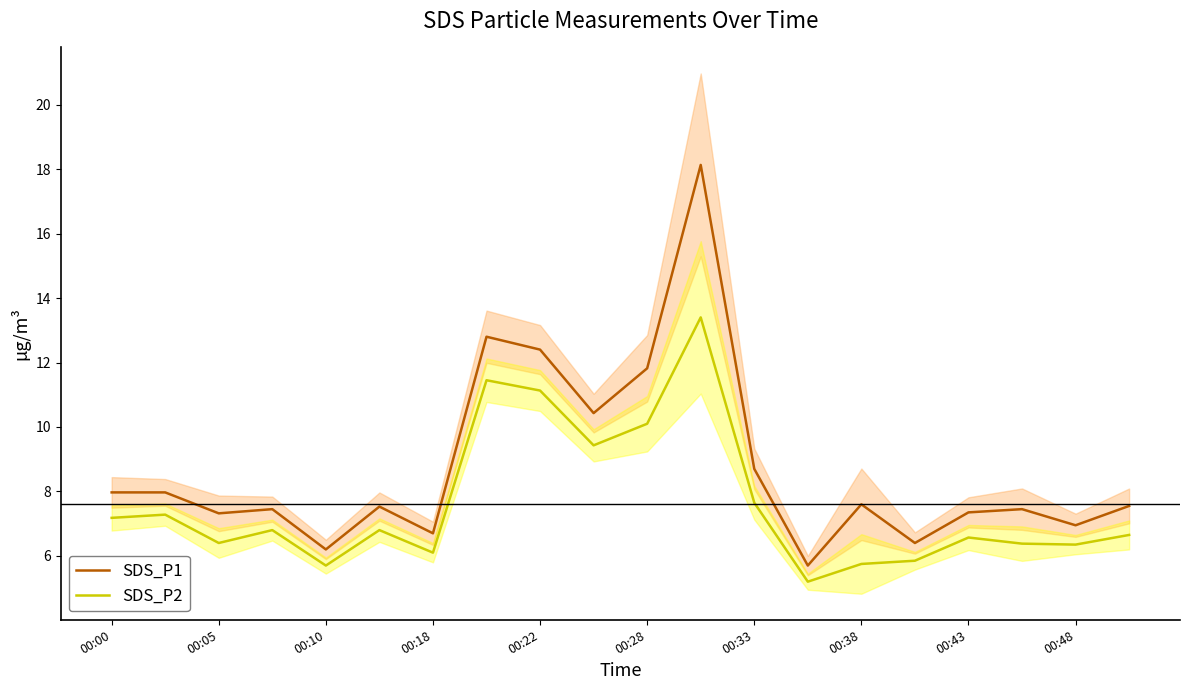

The value of SDS_P2 at 00:48 is 8.8. True or false?

False